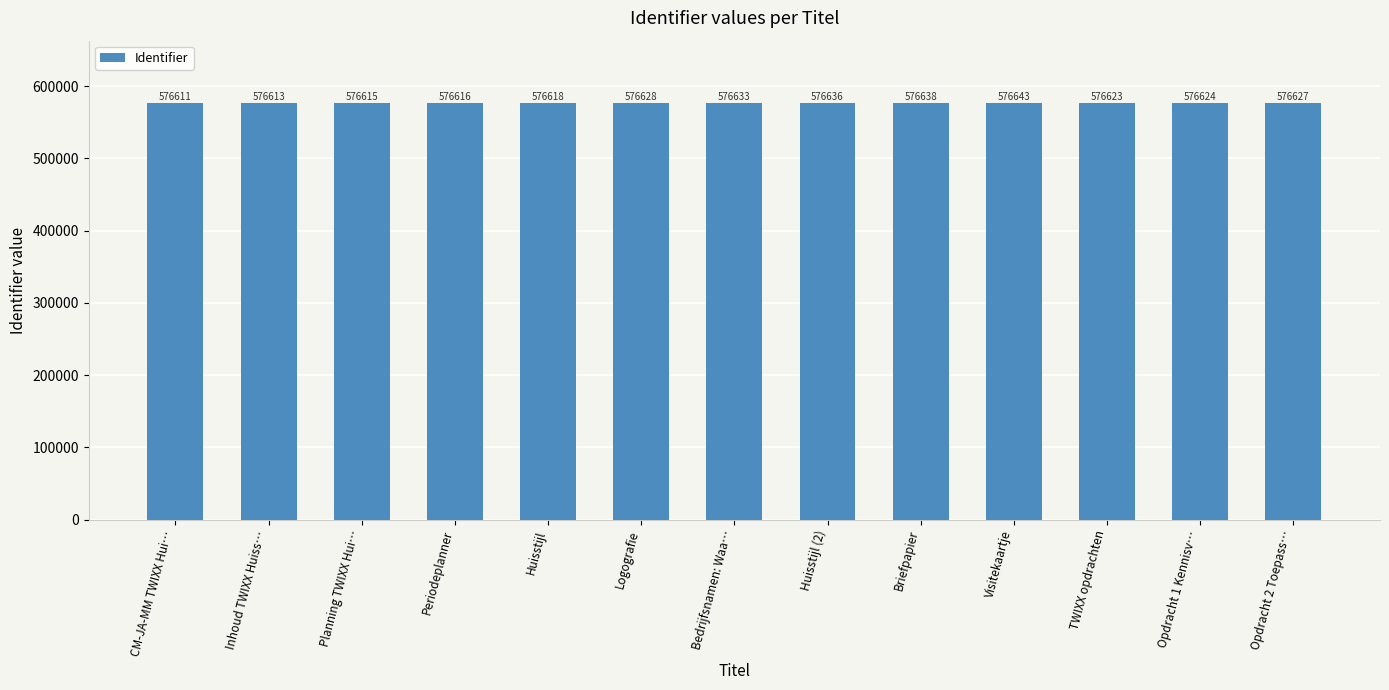

What is the value of the 1st bar from the left?

576611